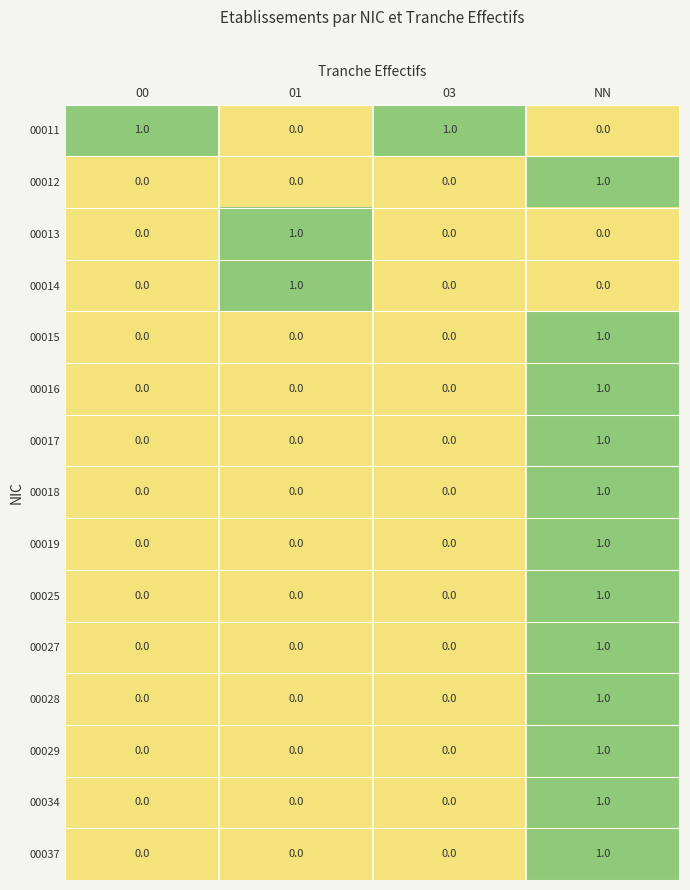

What is the total value across all series at 03?

1